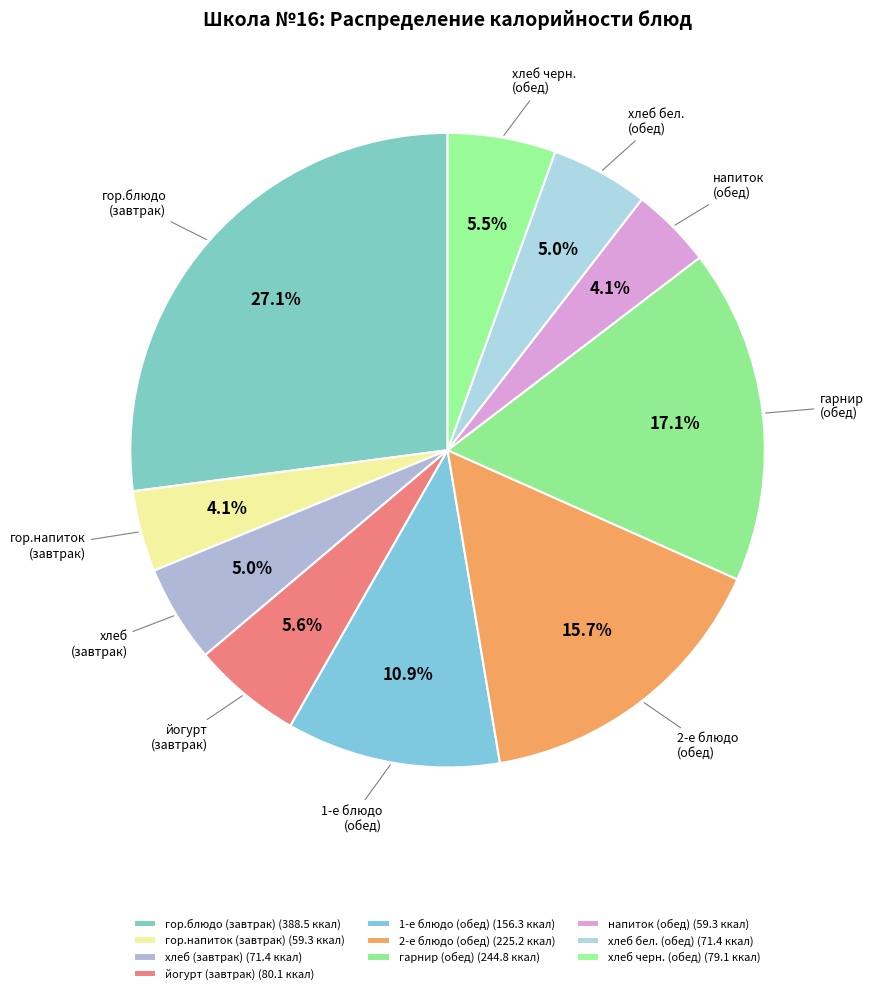

Which has a higher value, йогурт (завтрак) or хлеб бел. (обед)?

йогурт (завтрак)